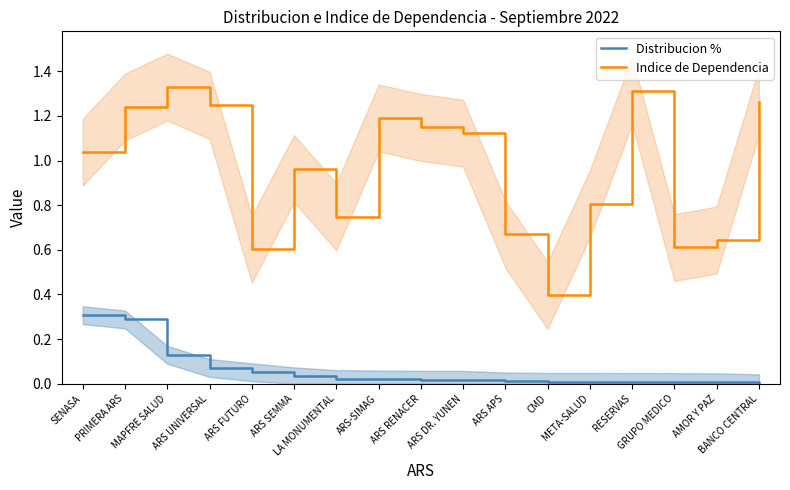

The Indice de Dependencia series shows 0.8 at META-SALUD. True or false?

True